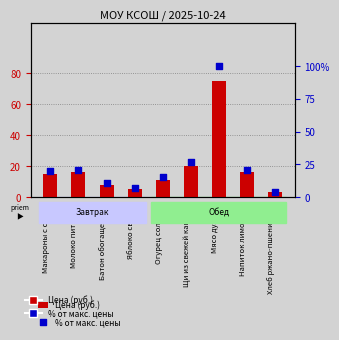

Is the value of Цена (руб.) at Яблоко свежее greater than the value of % от макс. цены at Макароны с сыром?

No